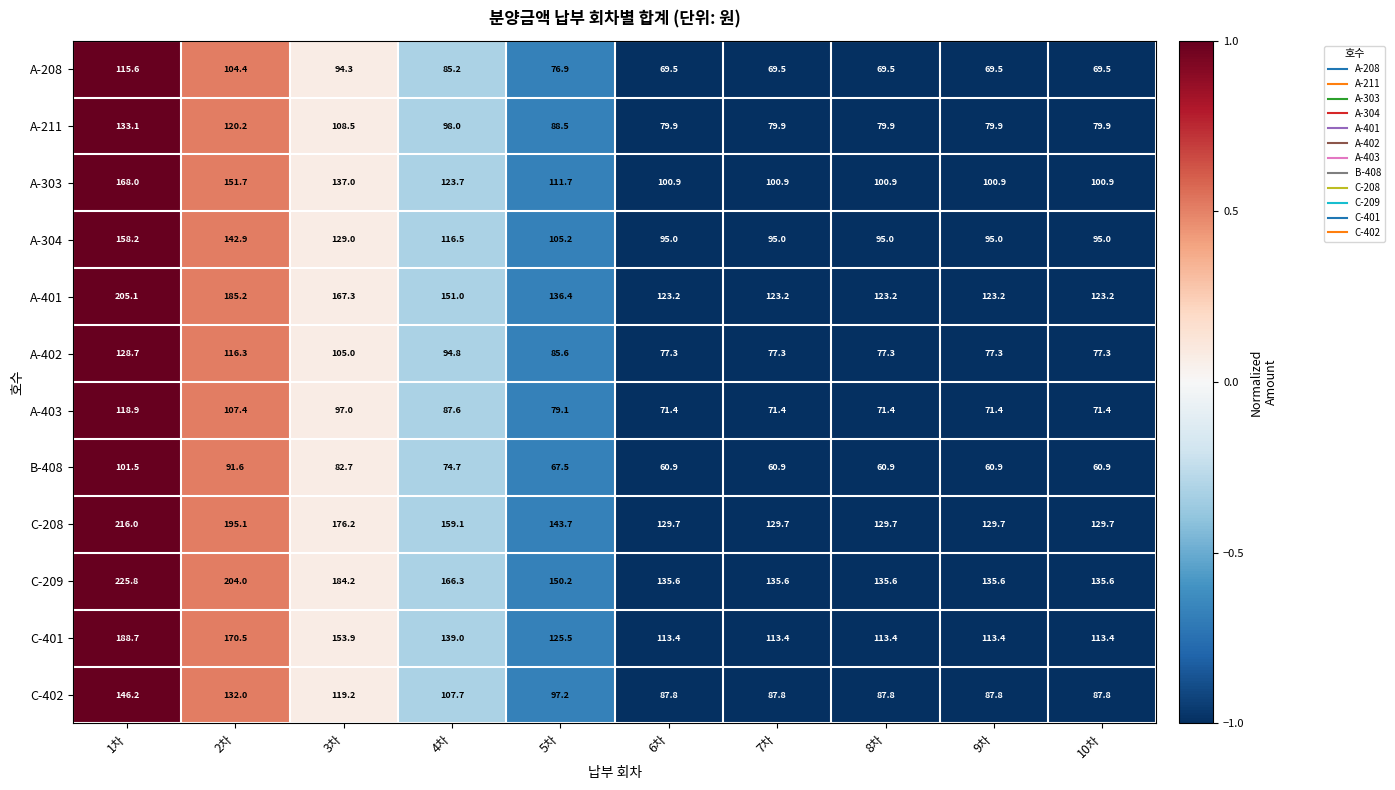

Rank the series by their maximum value, from lowest to highest.

B-408, A-208, A-403, A-402, A-211, C-402, A-304, A-303, C-401, A-401, C-208, C-209